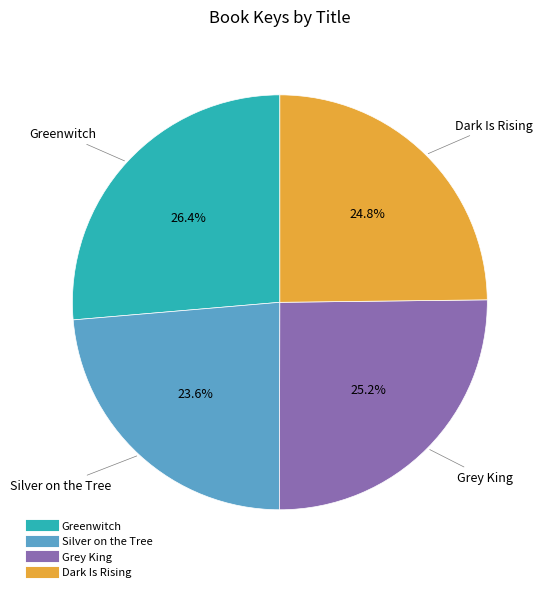

To the nearest percent, what is the difference between the Greenwitch and Dark Is Rising slice percentages?

2%